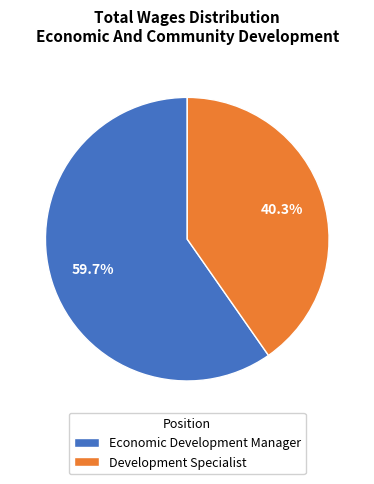

To the nearest percent, what is the combined percentage of Economic Development Manager and Development Specialist?

100%